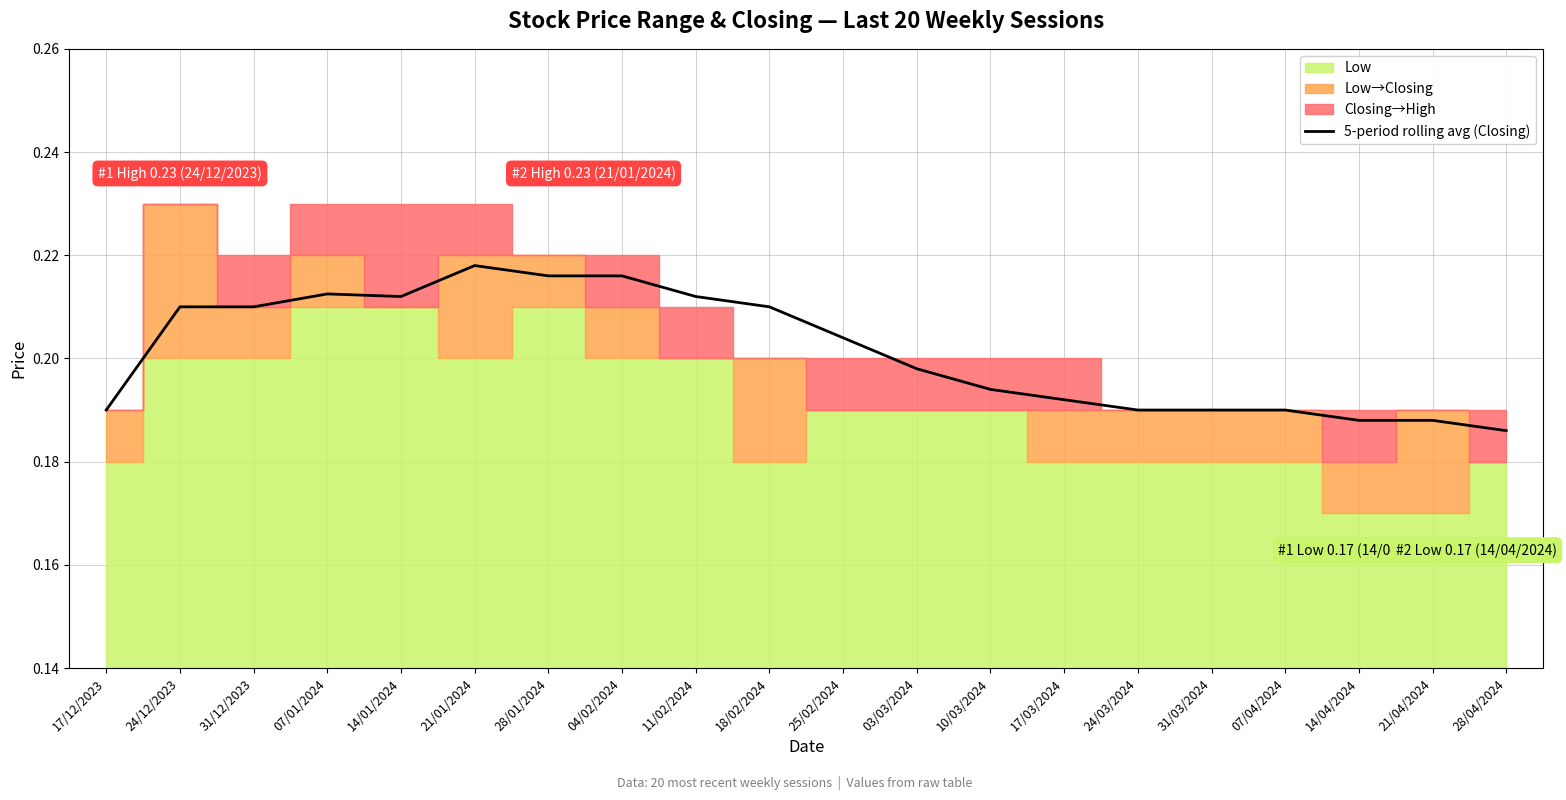

List the labels in order of value, largest first.

21/01/2024, 28/01/2024, 04/02/2024, 07/01/2024, 14/01/2024, 11/02/2024, 24/12/2023, 18/02/2024, 31/12/2023, 25/02/2024, 03/03/2024, 10/03/2024, 17/03/2024, 17/12/2023, 24/03/2024, 31/03/2024, 07/04/2024, 14/04/2024, 21/04/2024, 28/04/2024